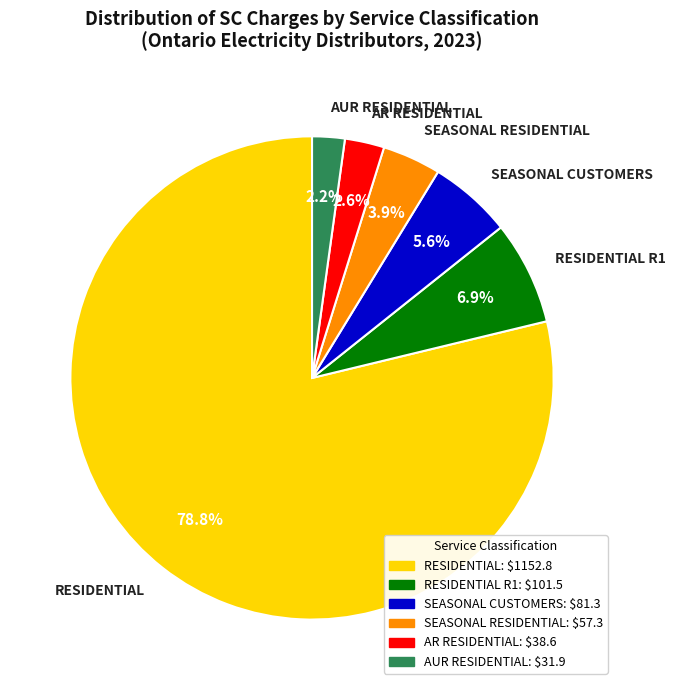

Which category has the biggest portion of the pie?

RESIDENTIAL